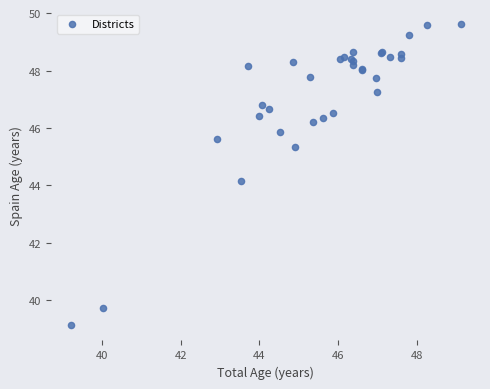

What Y value in the scatter plot is closest to 44?

44.1